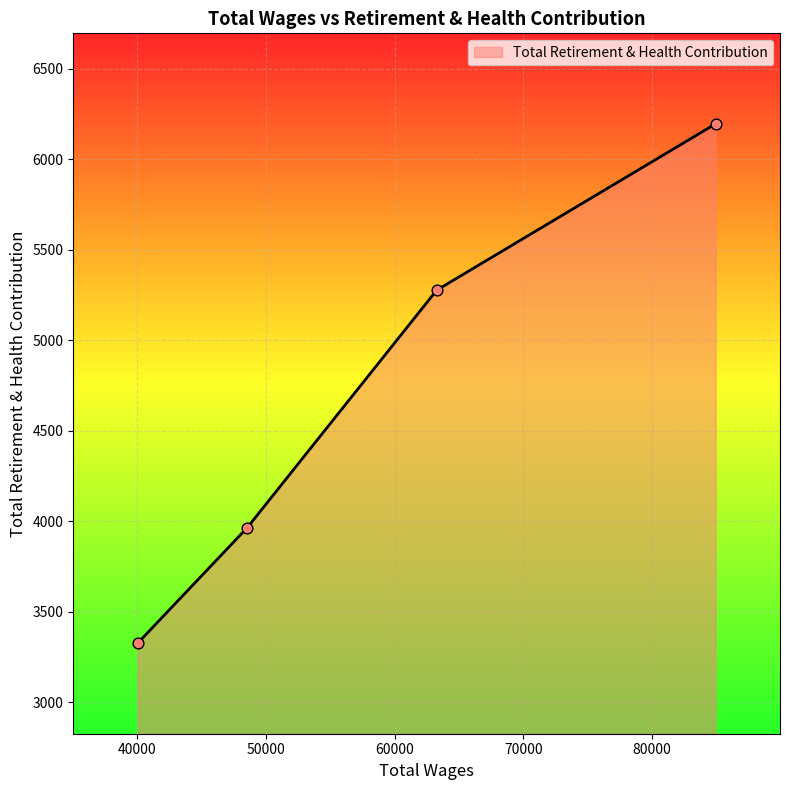

What is the maximum value shown in the chart?

6196